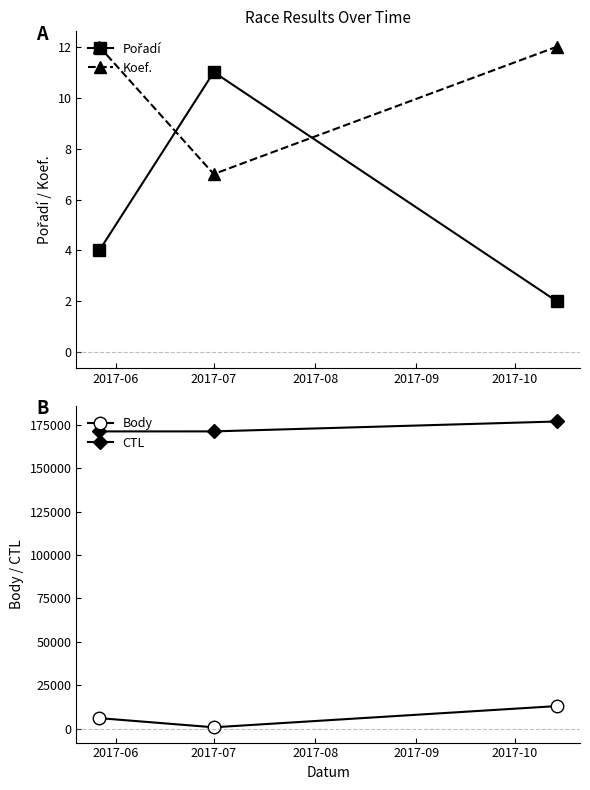

What is the minimum value for Koef.?

7